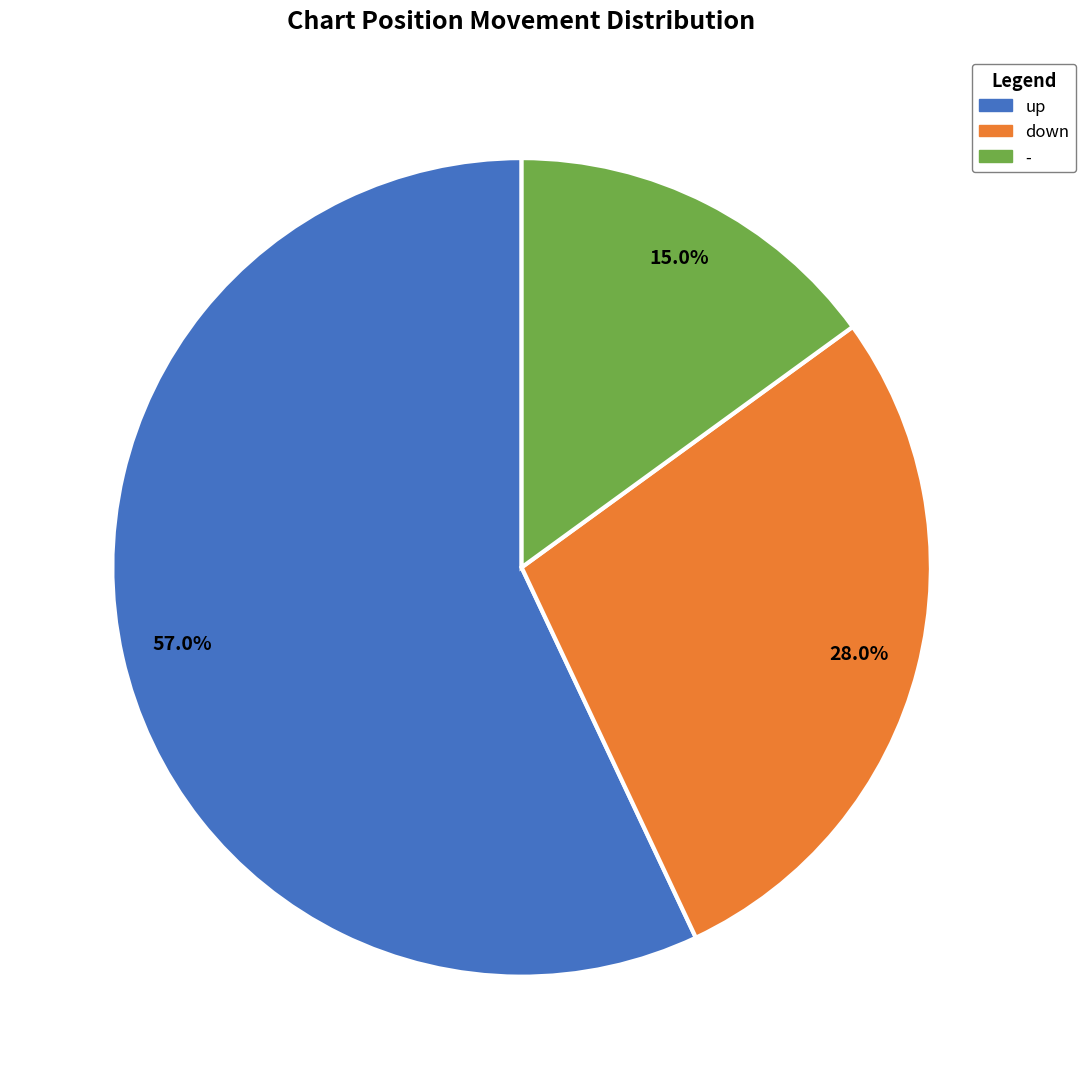

Is it true that - is 15% of the pie?

True